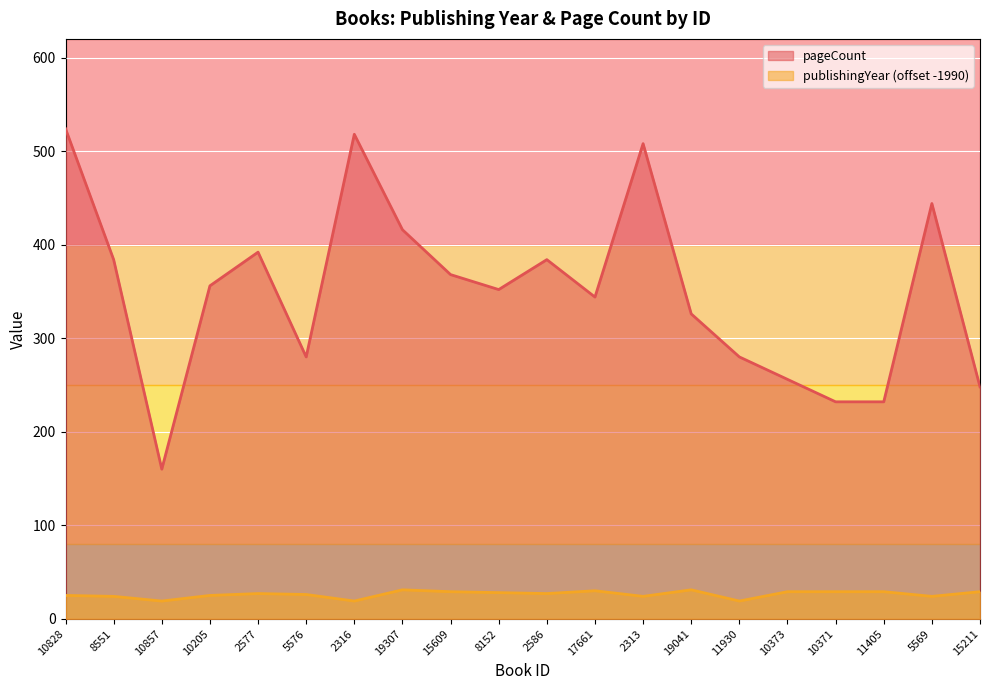

What is the maximum value for publishingYear?

31